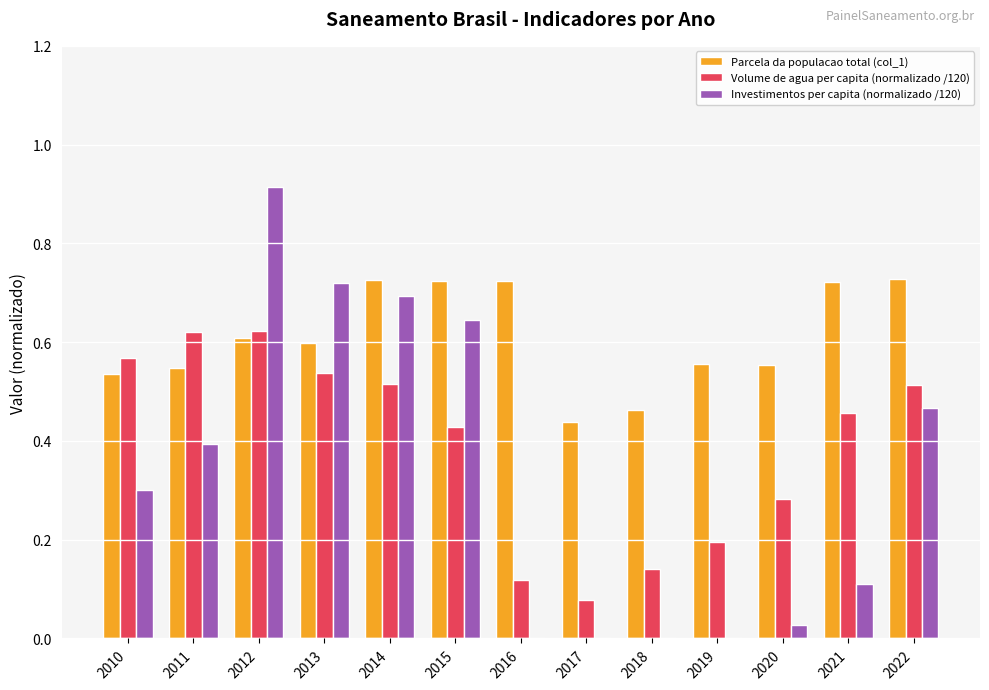

Are the bars horizontal?

No